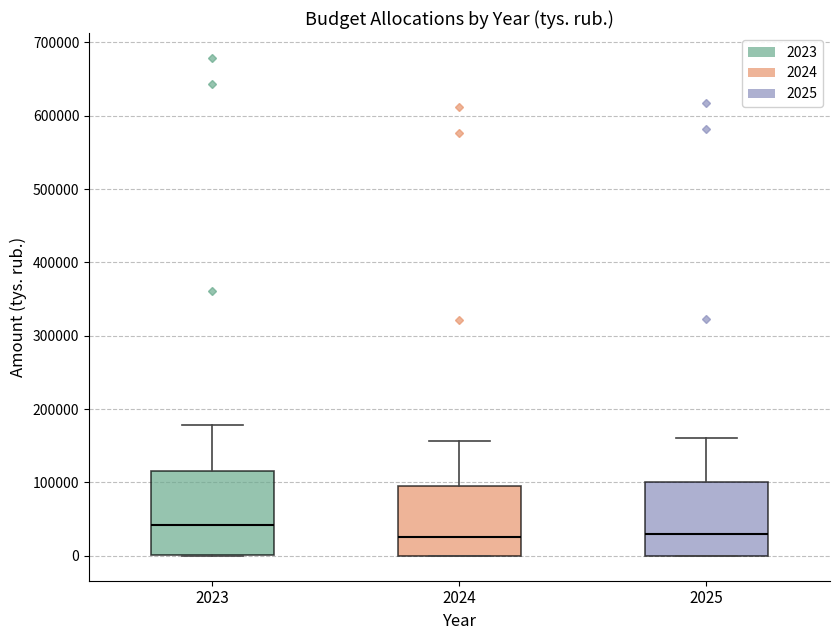

Reading left to right, read every box against the y-axis: the position of its median line, the range the box covers, and the ends of its whiskers. The values are not printed on the chart, so give them approximately, as read against the axis.

2023: median 40000, box 0 to 120000, whiskers 0 to 180000
2024: median 30000, box 0 to 100000, whiskers 0 to 160000
2025: median 30000, box 0 to 100000, whiskers 0 to 160000